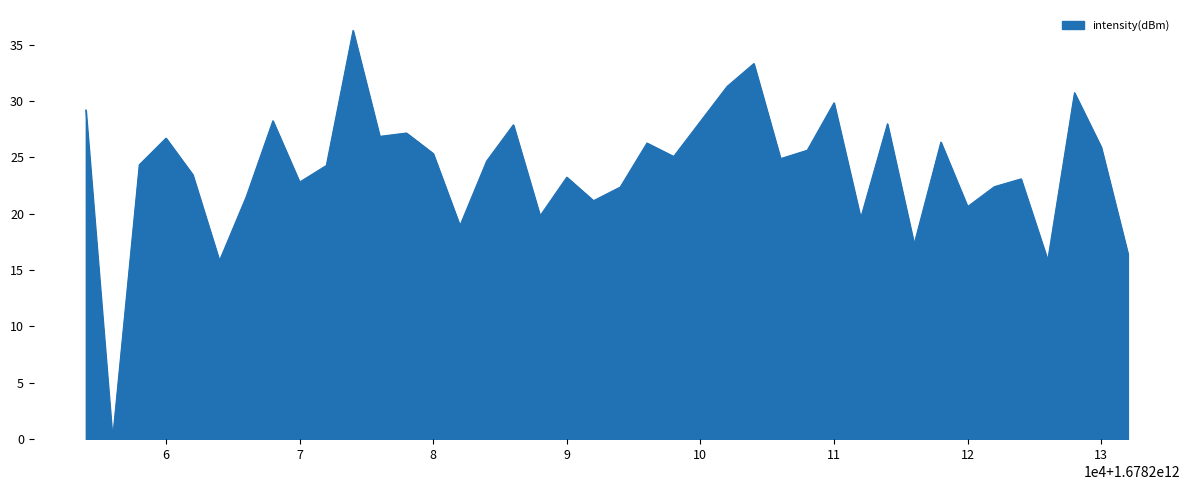

What is the greatest value displayed?

36.2